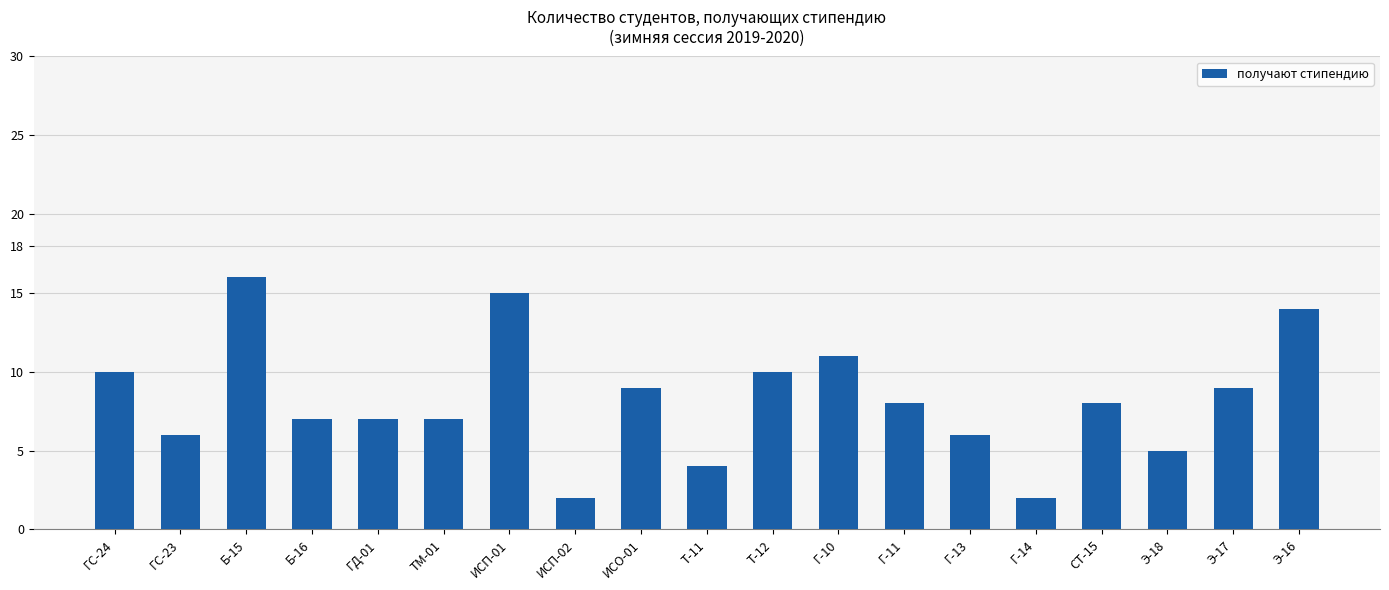

True or false: the data shows 3 at ИСП-02.

False